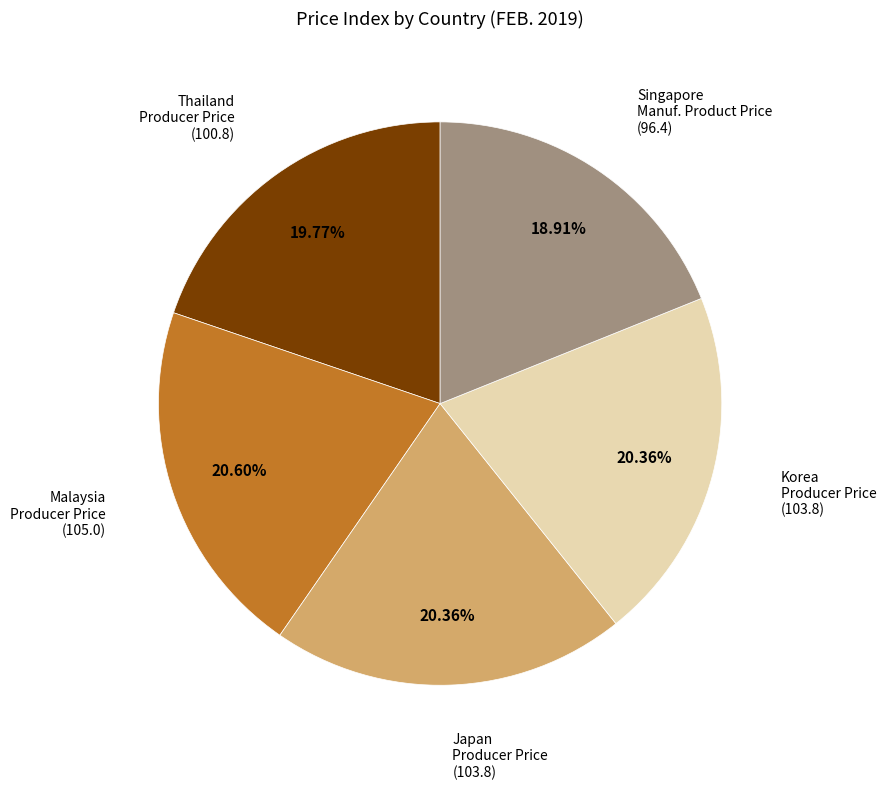

Combined, do Singapore Manuf. Product Price (96.4) and Japan Producer Price (103.8) account for over 50%?

No